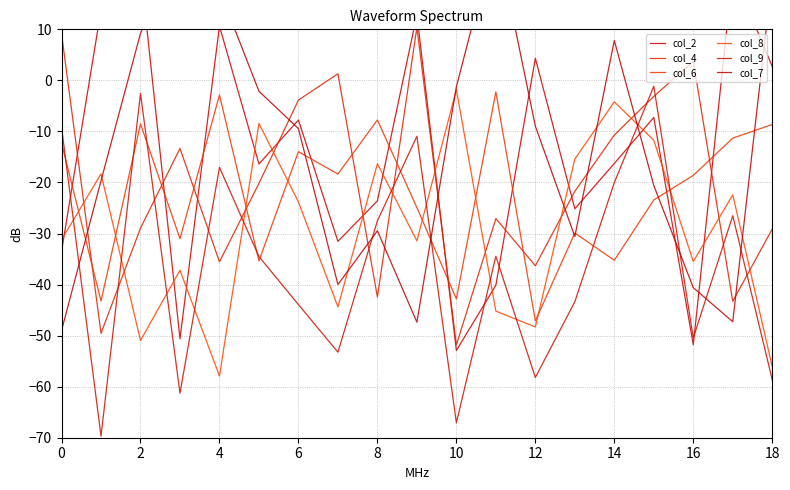

What is the total value across all series at 18?

-91.5